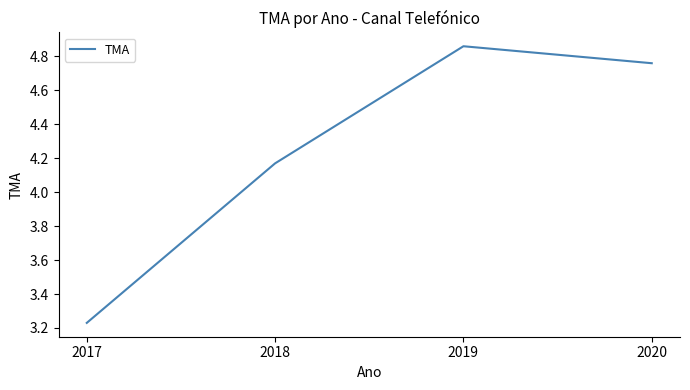

Which label corresponds to the smallest value in the chart?

2017